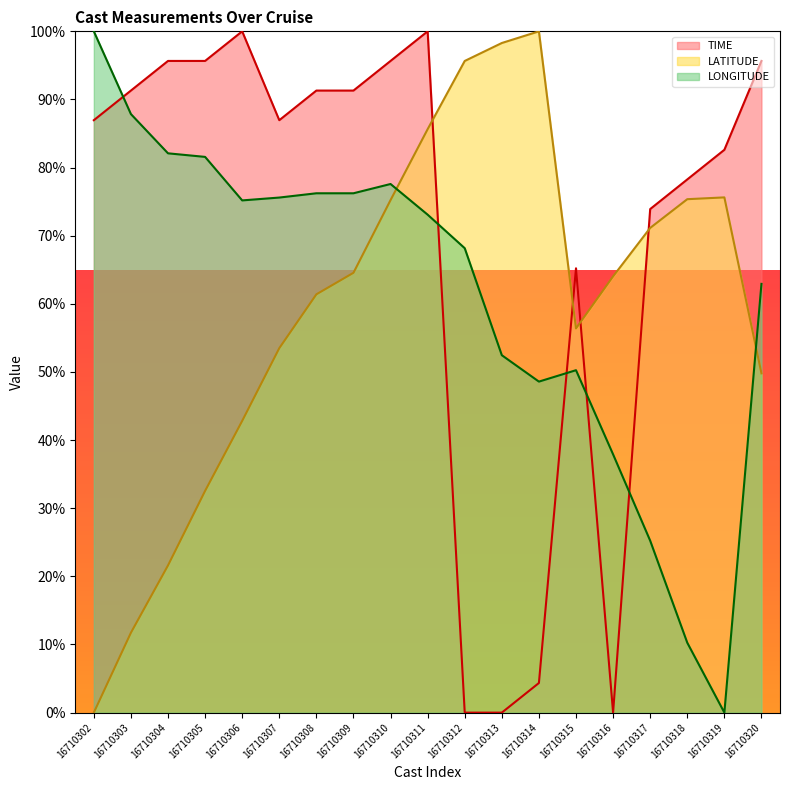

Reading left to right, what are all the values shown in this chart?

TIME: 87.0	91.3	95.7	95.7	100.0	87.0	91.3	91.3	95.7	100.0	0.0	0.0	4.3	65.2	0.0	73.9	78.3	82.6	95.7
LATITUDE: 0.0	11.7	21.6	32.5	42.8	53.5	61.4	64.6	75.2	85.6	95.7	98.3	100.0	56.4	64.0	71.1	75.4	75.6	49.8
LONGITUDE: 100.0	87.9	82.1	81.6	75.2	75.6	76.2	76.2	77.6	73.1	68.2	52.5	48.6	50.3	37.9	25.2	10.3	0.0	62.9